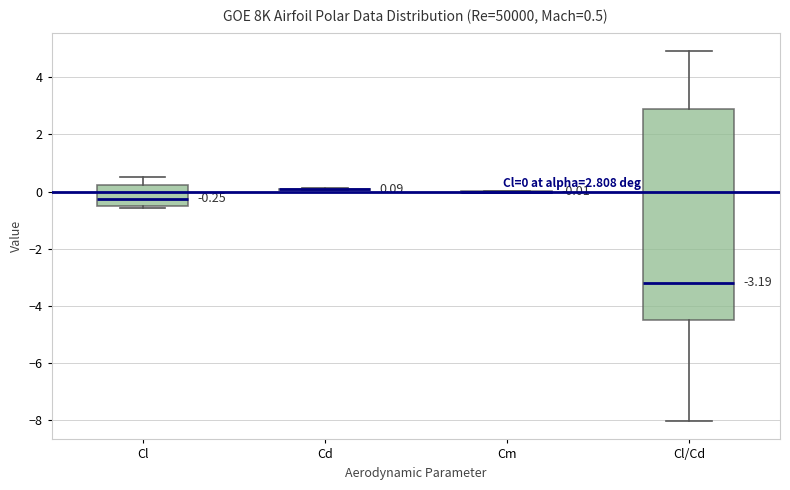

Which box is the tallest, from its lower edge to its upper edge?

Cl/Cd